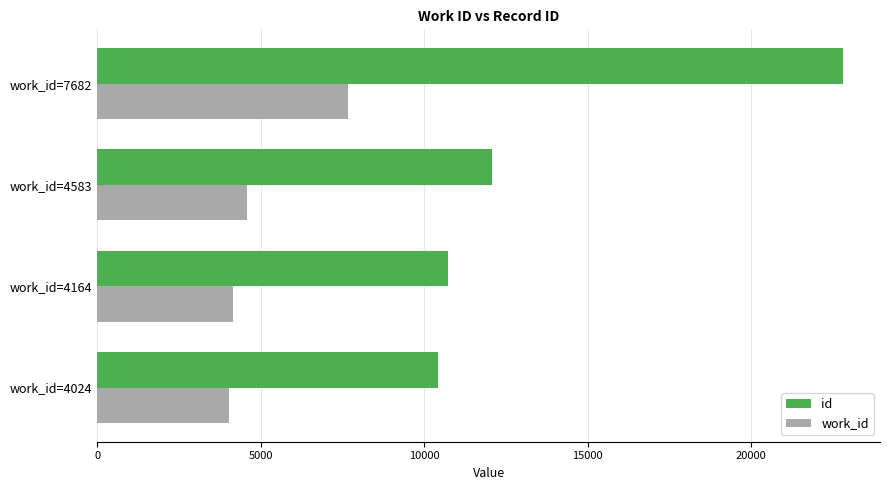

Between work_id=4024 and work_id=4583, which series saw the biggest shift?

id